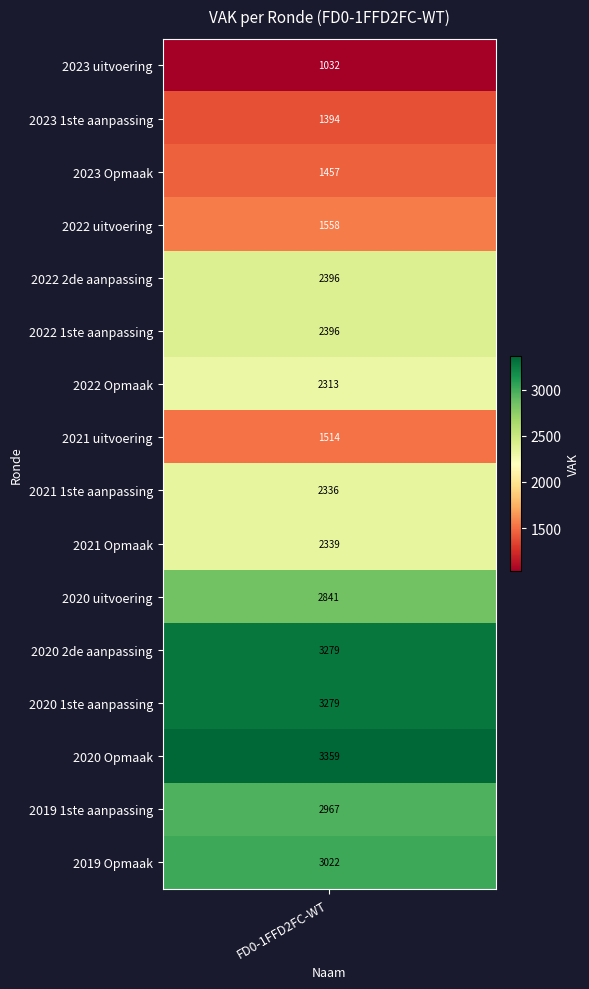

Between 2022 1ste aanpassing and 2020 2de aanpassing, which is larger?

2020 2de aanpassing